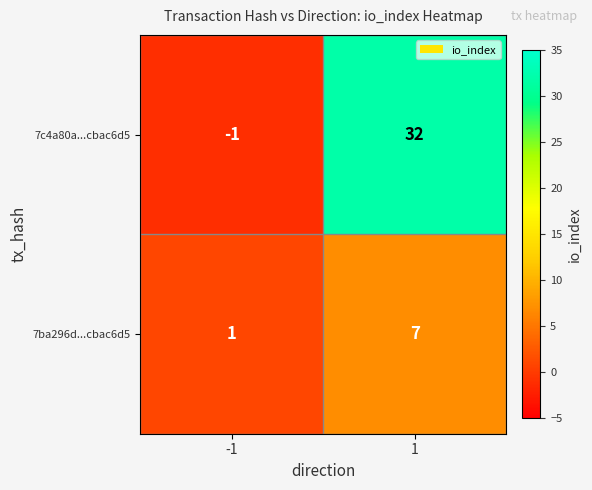

Reading left to right, list all the values displayed in this chart.

7c4a80a...cbac6d5: -1	32
7ba296d...cbac6d5: 1	7